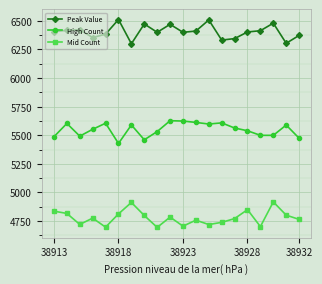

List the series in order of their overall mean, lowest first.

Mid Count, High Count, Peak Value